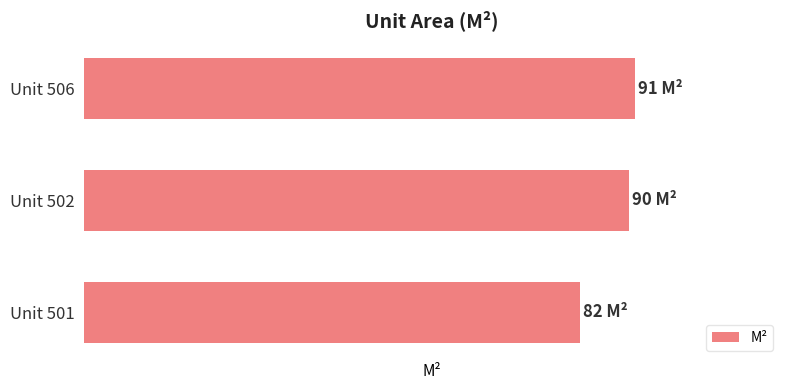

List the labels in order of value, smallest first.

Unit 501, Unit 502, Unit 506